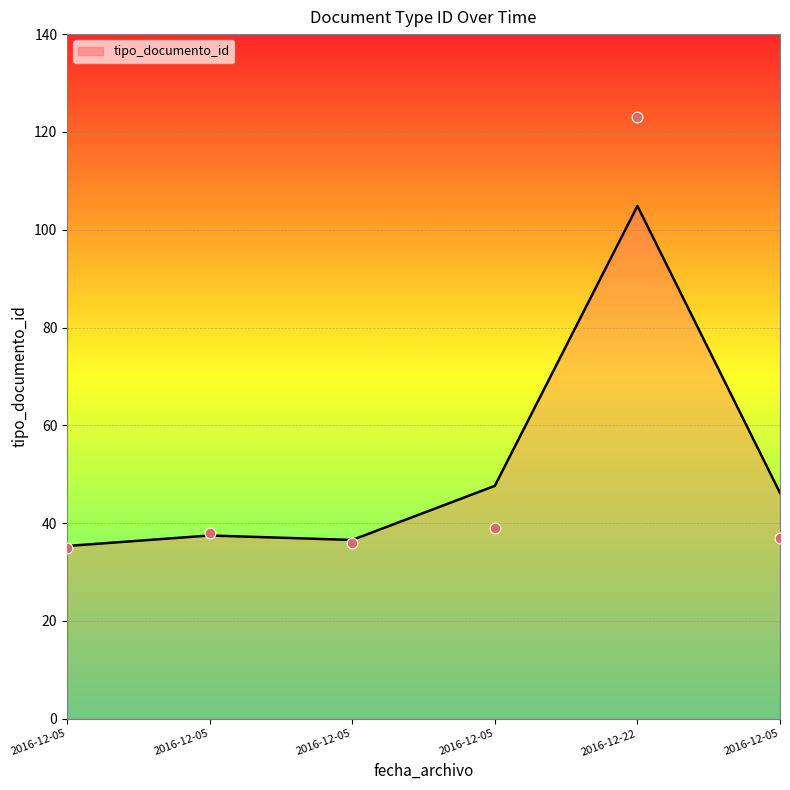

Between 2016-12-05 and 2016-12-05, which is larger?

2016-12-05